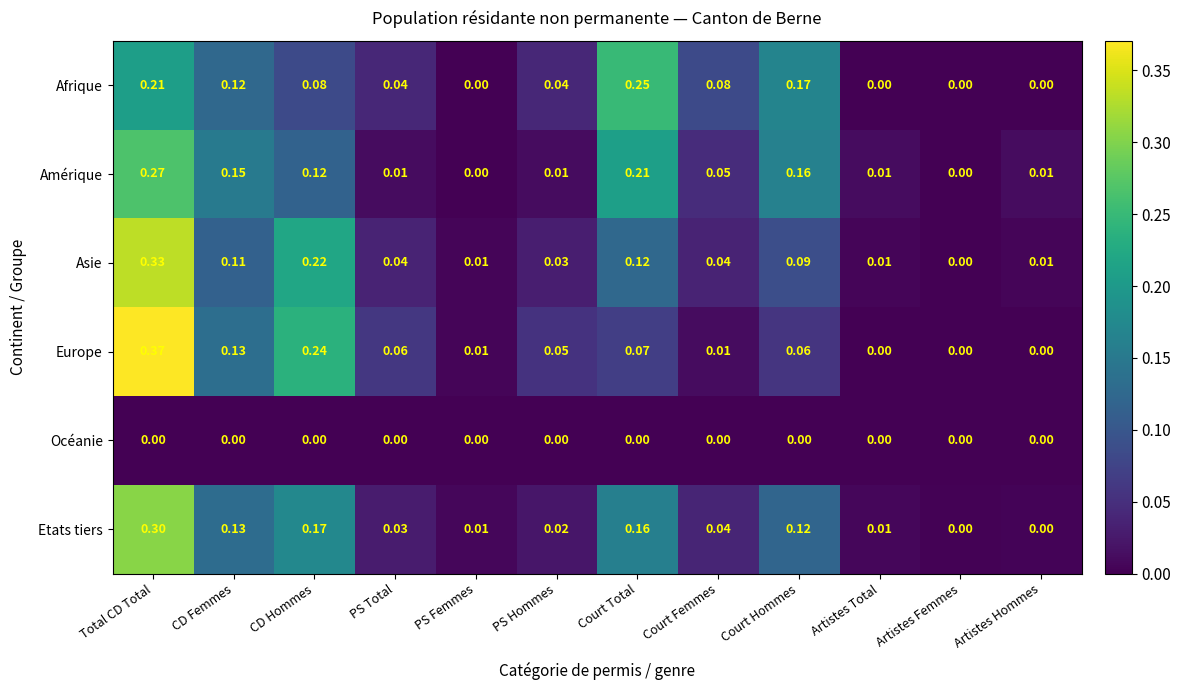

Which category has the highest value across all series?

Total CD Total